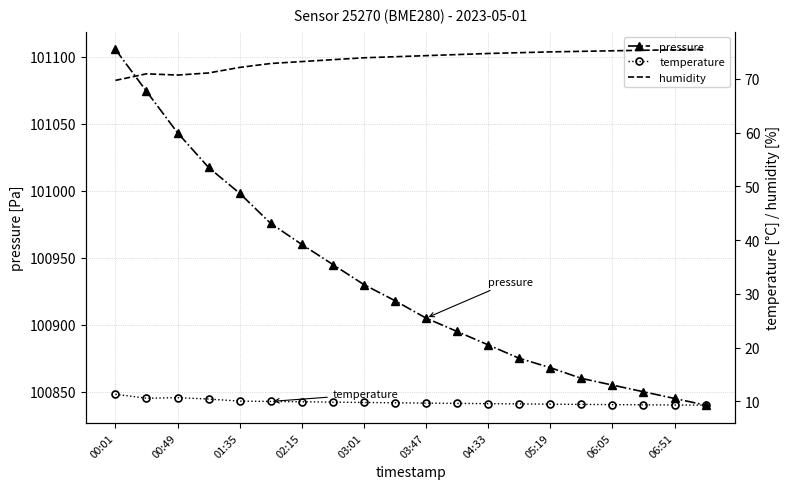

Which category has the highest value across all series?

00:01